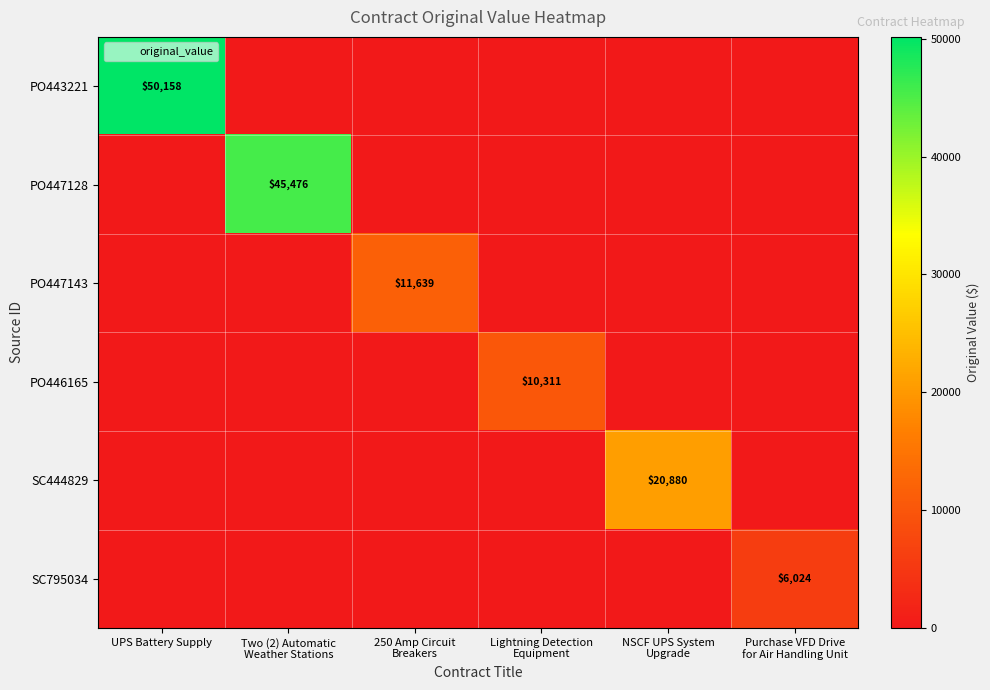

What is the spread (max minus min) of values at NSCF UPS System
Upgrade?

20880.0